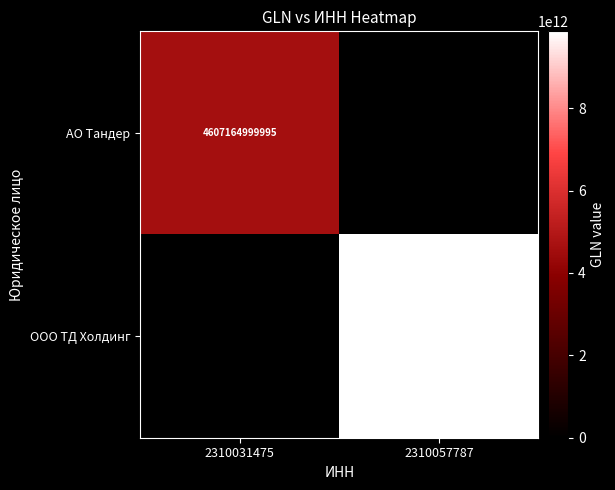

Is the value of АО Тандер at 2310031475 greater than the value of ООО ТД Холдинг at 2310057787?

No